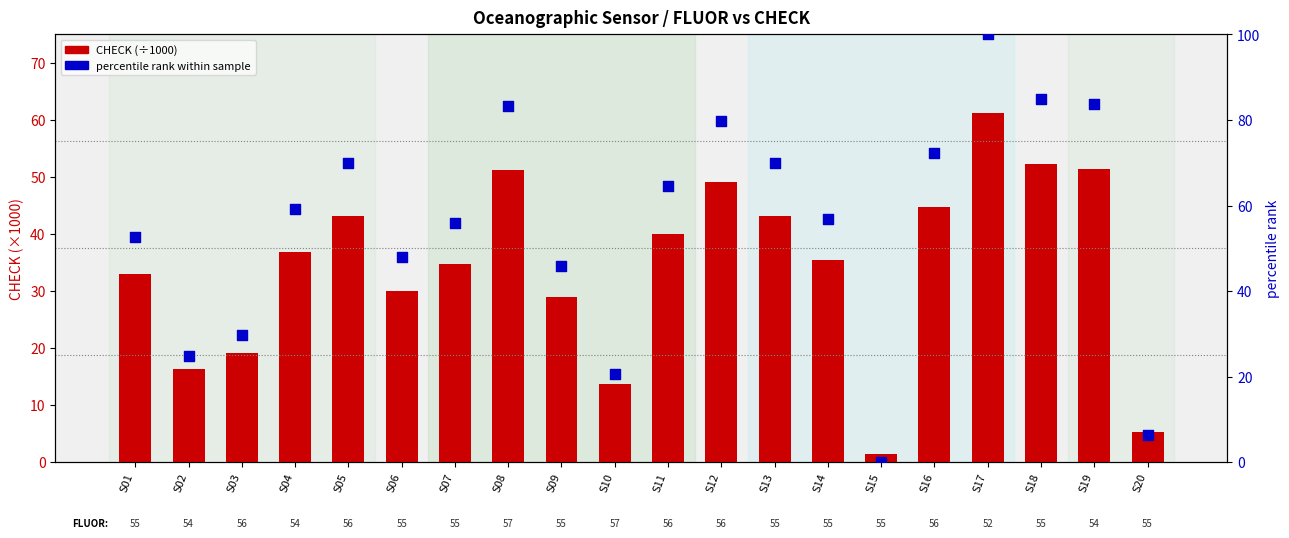

Is the value of percentile rank within sample at S12 greater than the value of CHECK (÷1000) at S15?

Yes